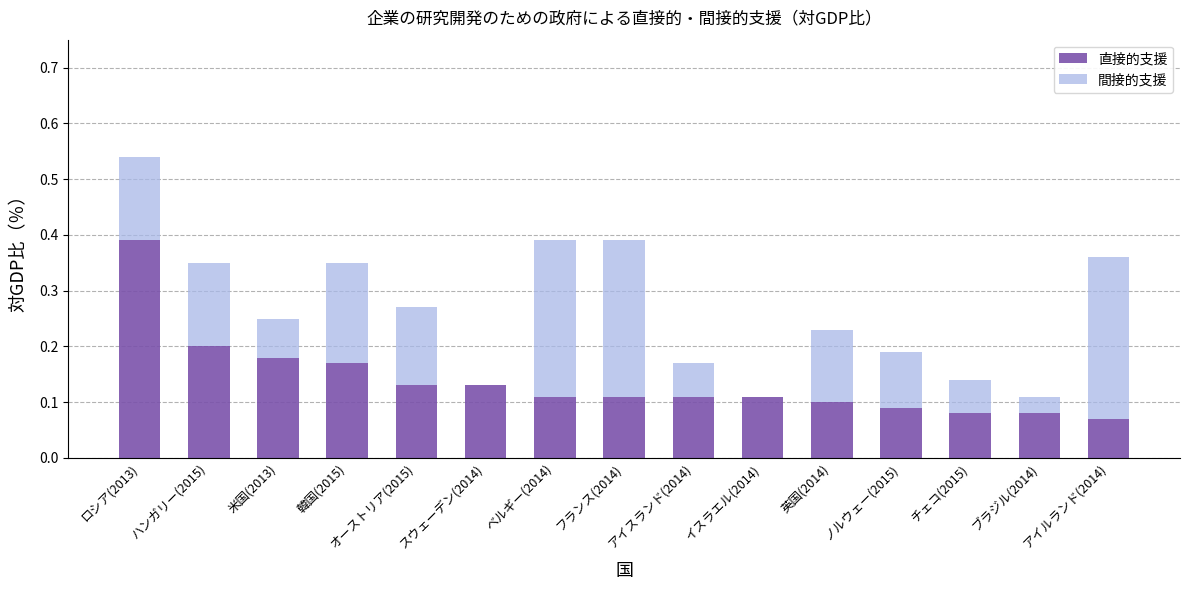

At which label does 直接的支援 reach its peak?

ロシア(2013)